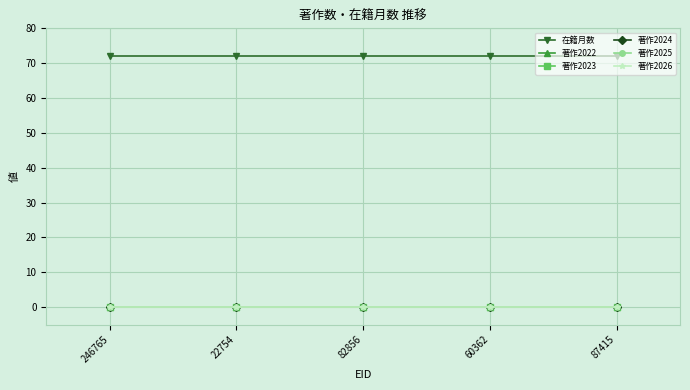

Between 82856 and 246765, which is larger?

82856